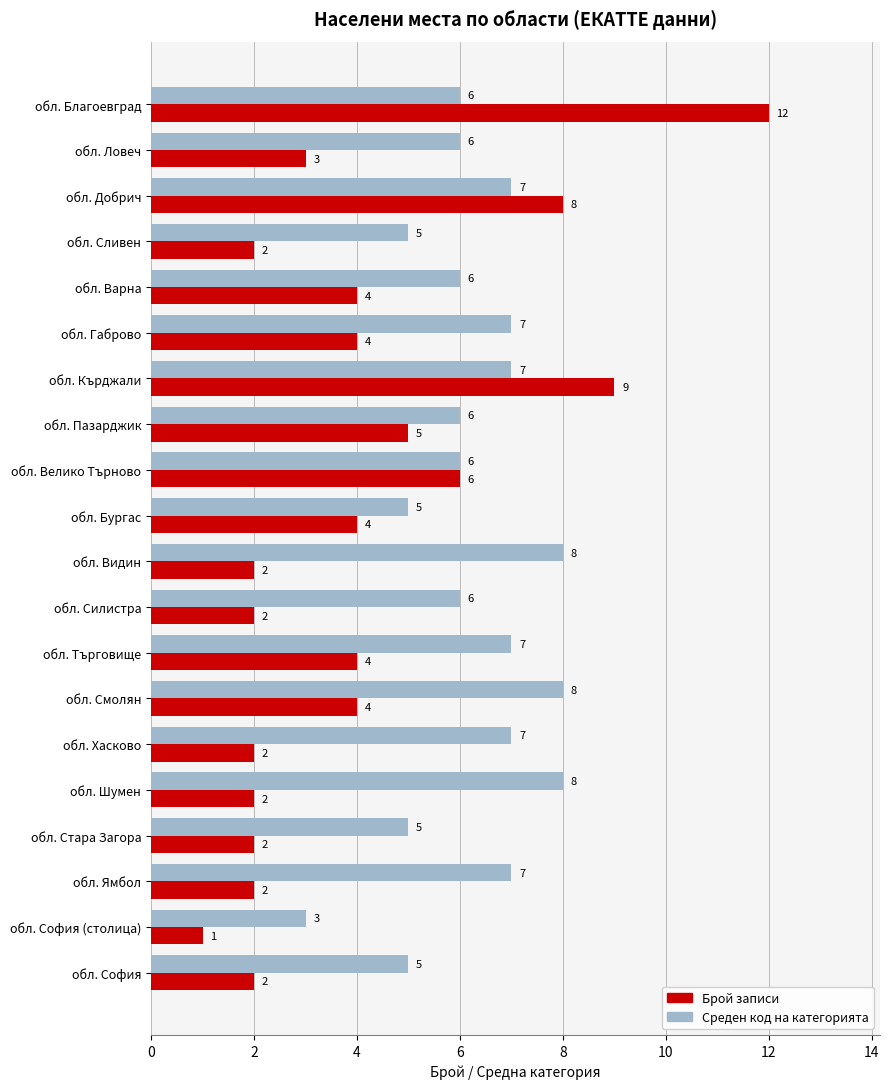

The value of Брой записи at обл. Благоевград is 6. True or false?

False